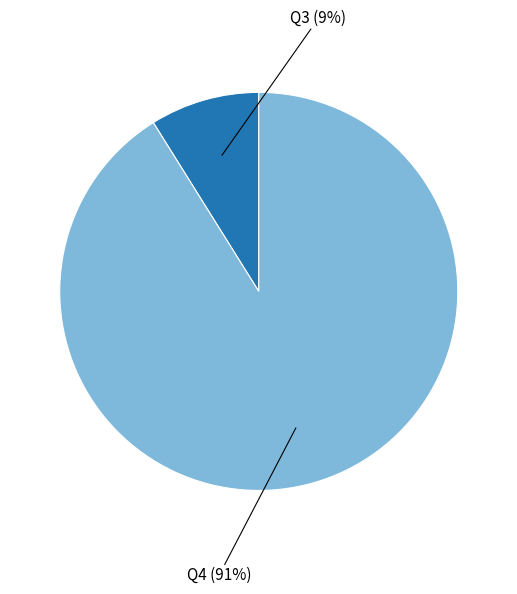

To the nearest percent, what is the difference between the largest and smallest slice percentages?

82%